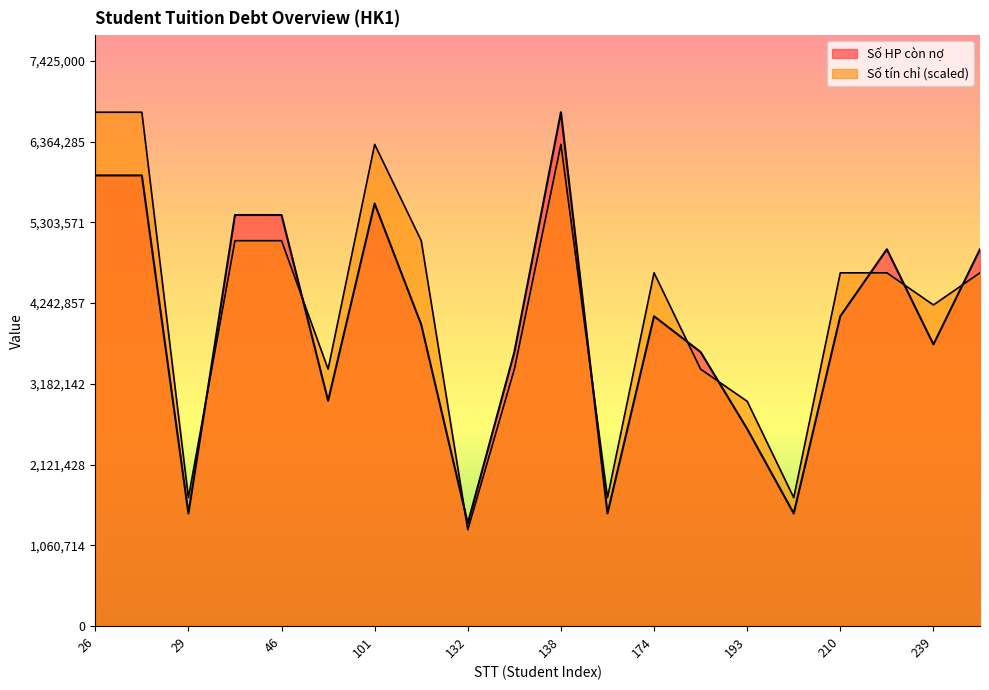

Does the chart have visible grid lines?

No